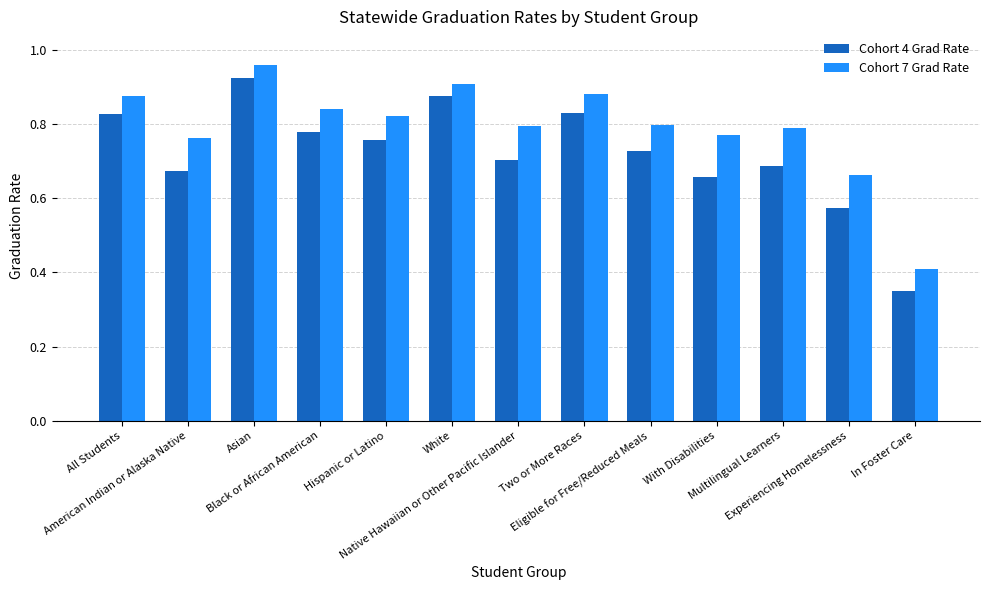

Does the chart contain stacked bars?

No